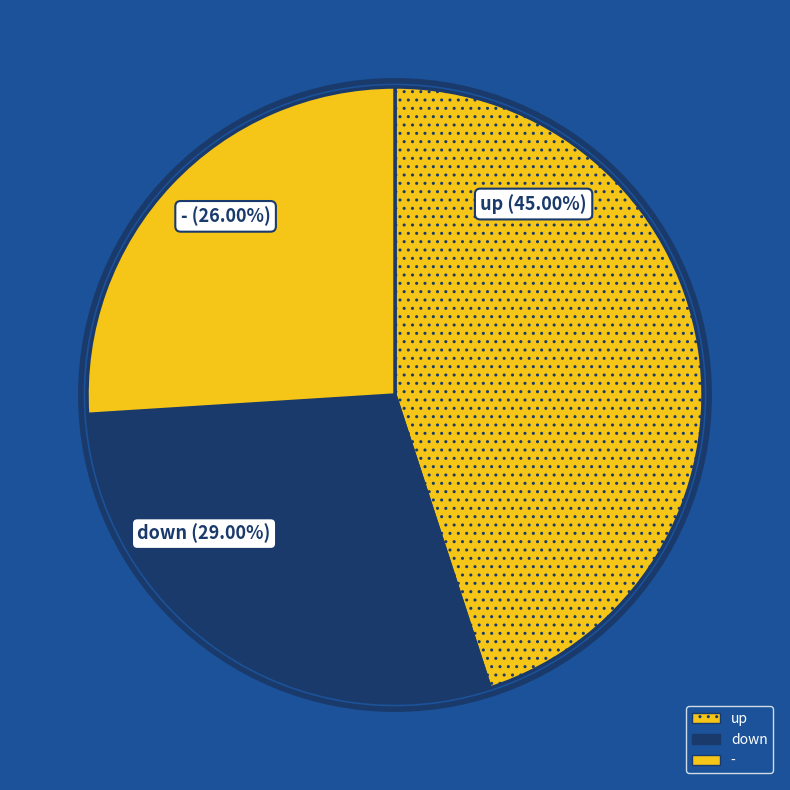

How much of the chart is everything except up?

55.0%